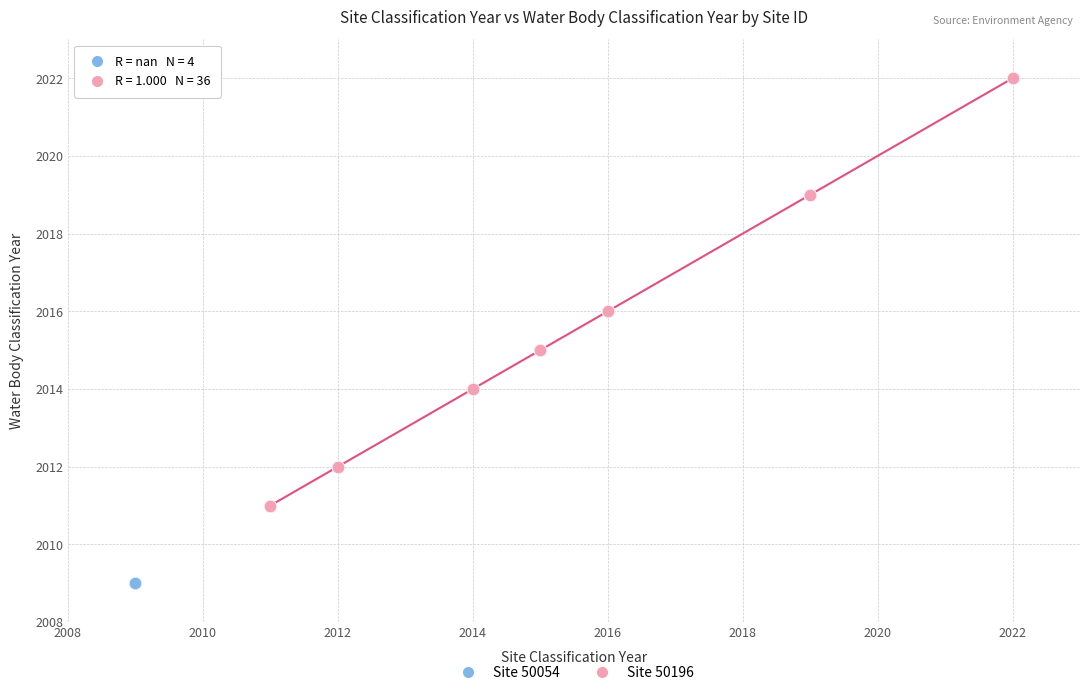

Which series reaches the maximum Y coordinate?

Site 50196